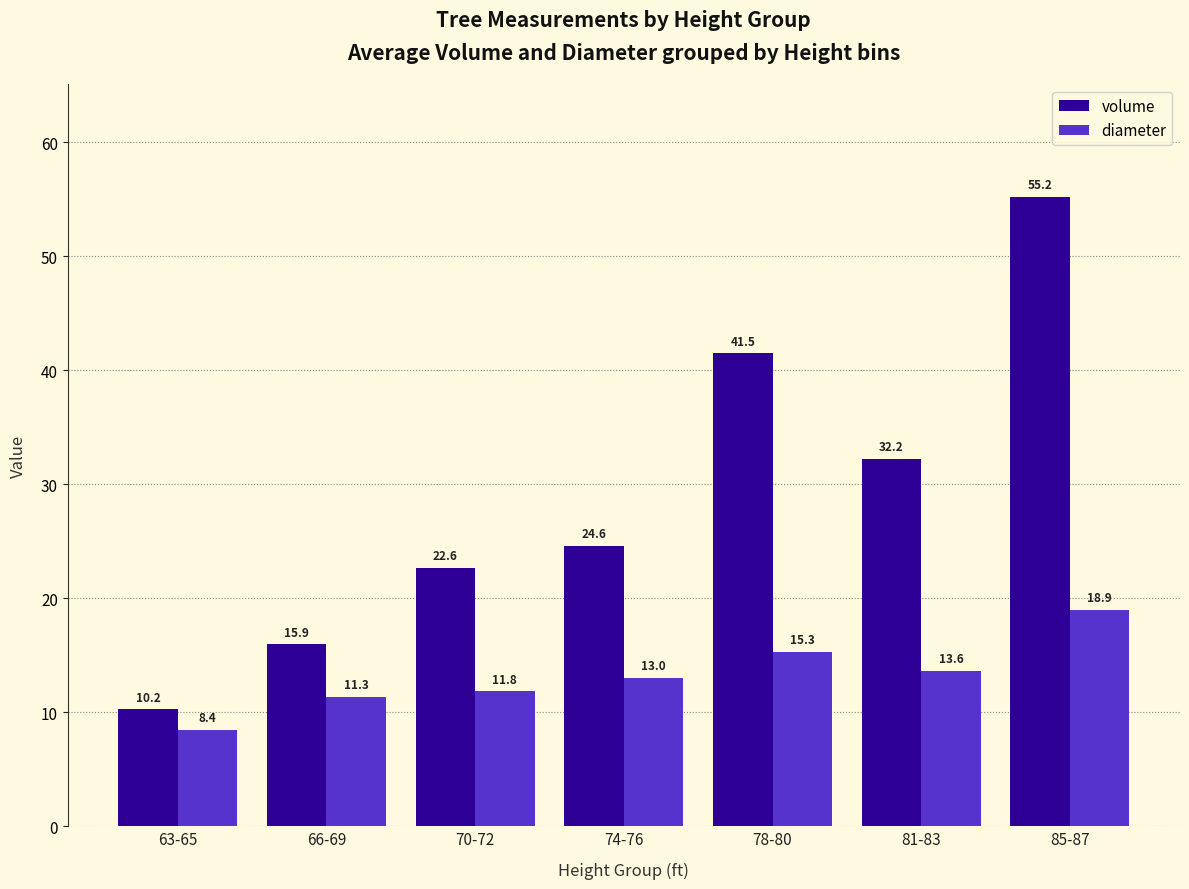

What is the average value of the volume series?

28.9